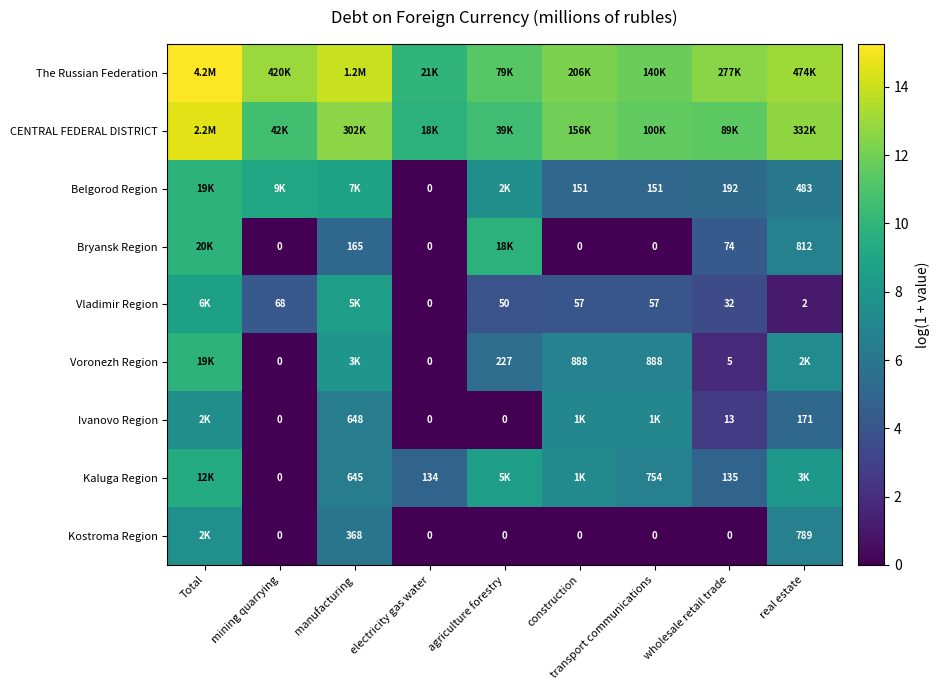

Between construction and agriculture forestry, which is larger?

construction